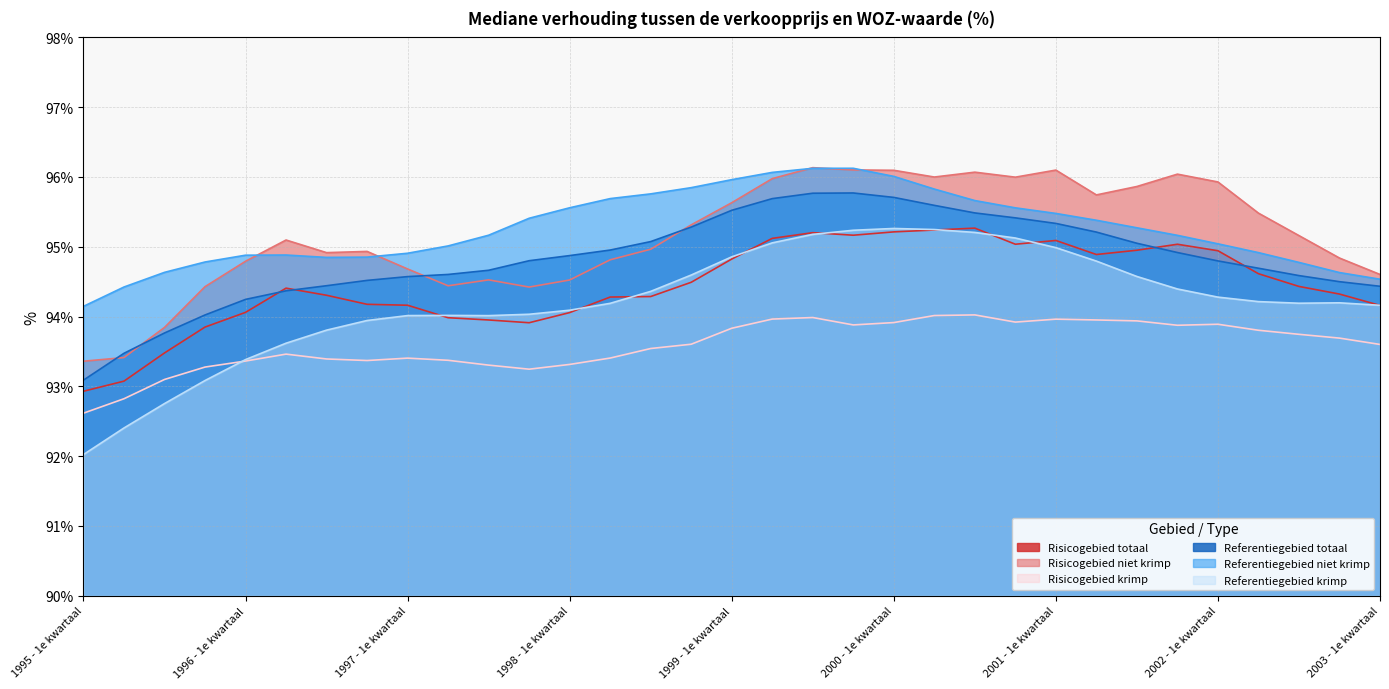

At how many categories does at least one series exceed 95?

23